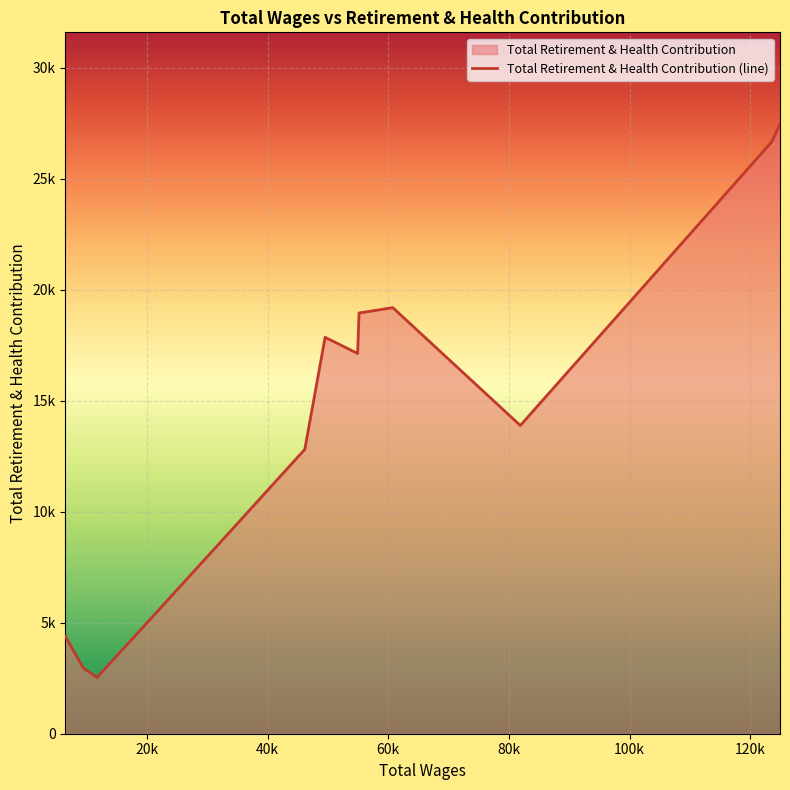

Does the chart display data point markers on the line(s)?

No